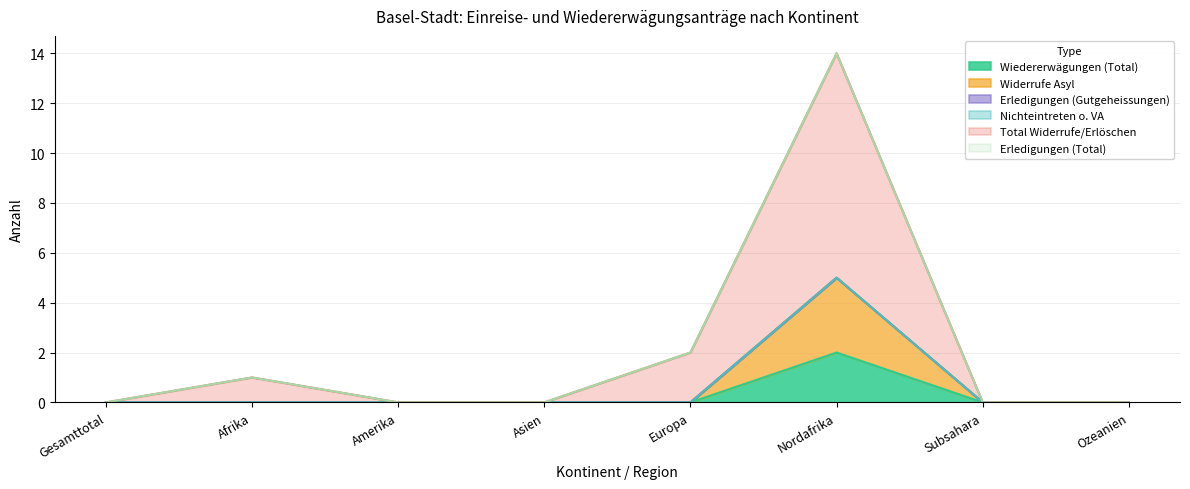

Does the chart have visible grid lines?

Yes